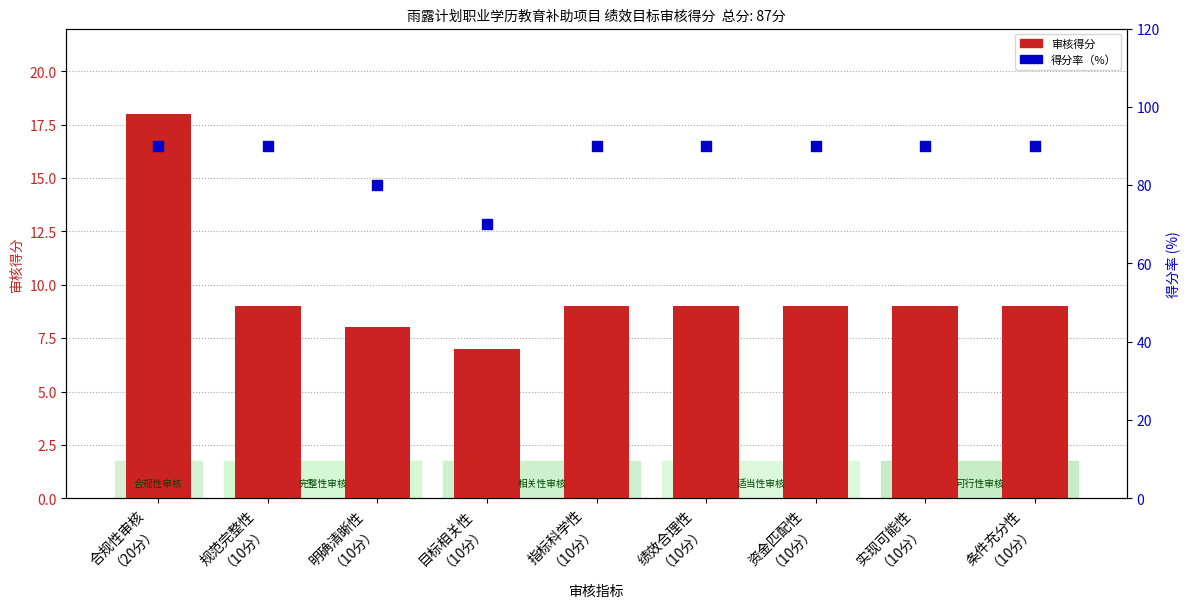

At how many categories does at least one series exceed 31?

9